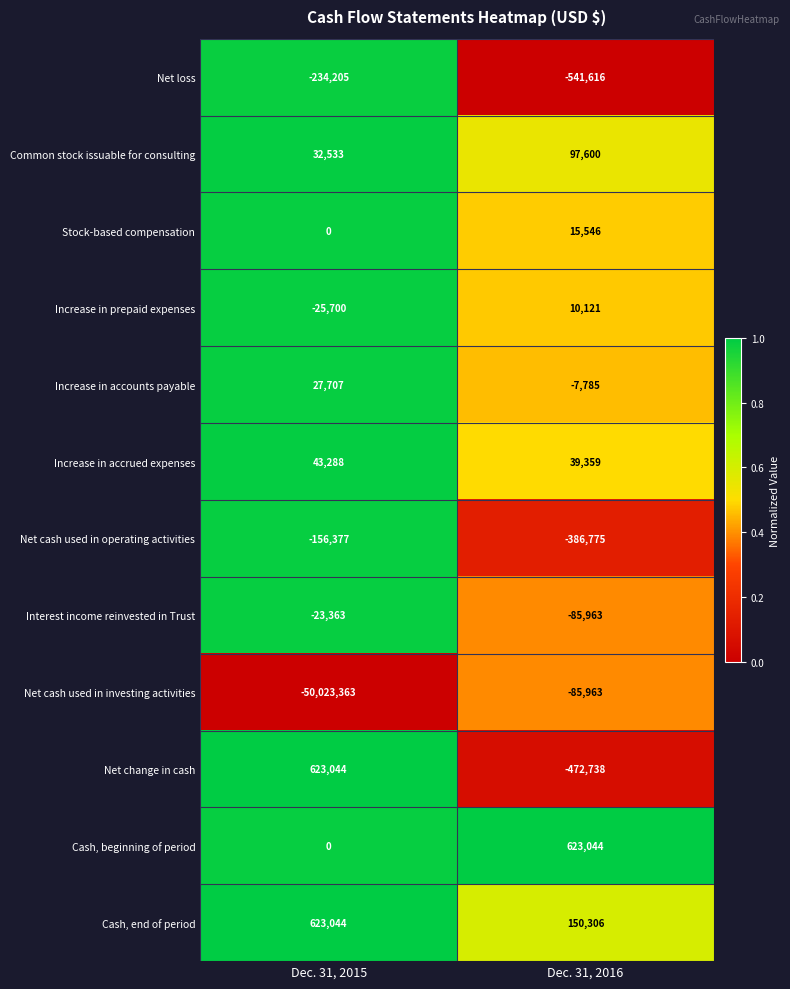

Reading left to right, extract all data points from this chart.

Net loss: Dec. 31, 2015=-234205	Dec. 31, 2016=-541616
Common stock issuable for consulting: Dec. 31, 2015=32533	Dec. 31, 2016=97600
Stock-based compensation: Dec. 31, 2015=0	Dec. 31, 2016=15546
Increase in prepaid expenses: Dec. 31, 2015=-25700	Dec. 31, 2016=10121
Increase in accounts payable: Dec. 31, 2015=27707	Dec. 31, 2016=-7785
Increase in accrued expenses: Dec. 31, 2015=43288	Dec. 31, 2016=39359
Net cash used in operating activities: Dec. 31, 2015=-156377	Dec. 31, 2016=-386775
Interest income reinvested in Trust: Dec. 31, 2015=-23363	Dec. 31, 2016=-85963
Net cash used in investing activities: Dec. 31, 2015=-50023363	Dec. 31, 2016=-85963
Net change in cash: Dec. 31, 2015=623044	Dec. 31, 2016=-472738
Cash, beginning of period: Dec. 31, 2015=0	Dec. 31, 2016=623044
Cash, end of period: Dec. 31, 2015=623044	Dec. 31, 2016=150306